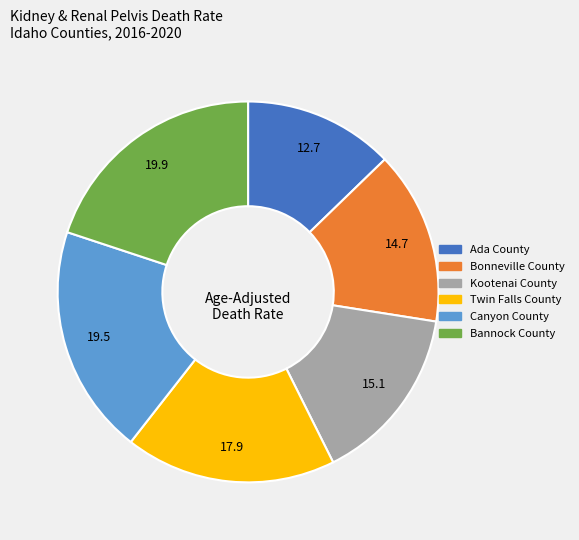

What is the smallest slice in the pie chart?

Ada County